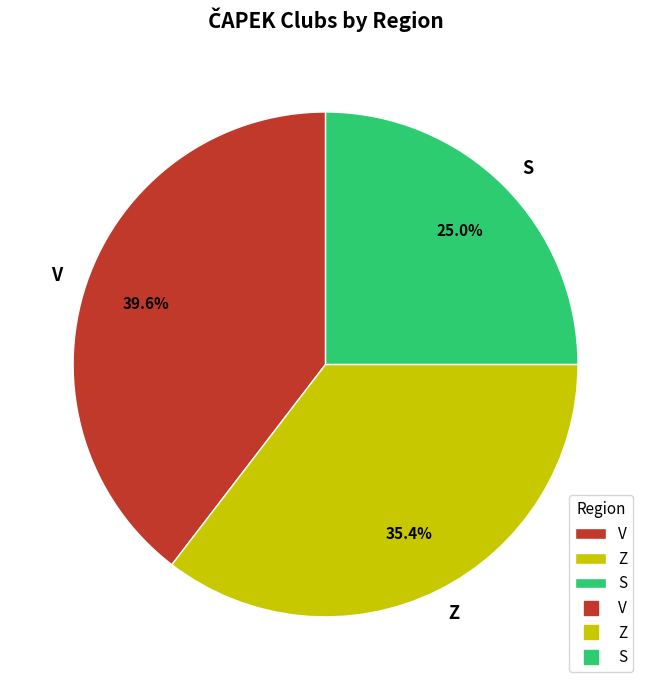

How many segments does this pie chart have?

3